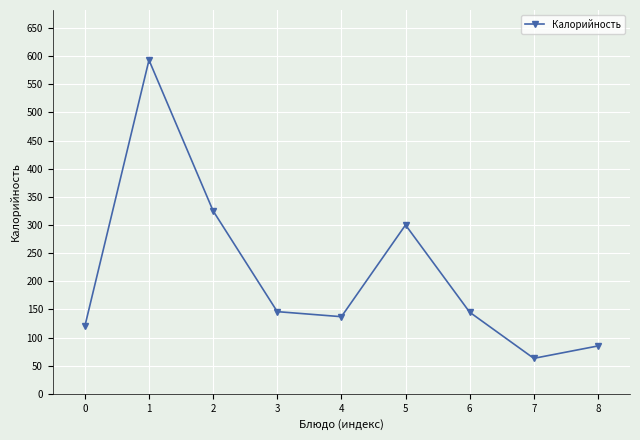

Approximately how many times larger is the value at 7 compared to 2?

0.2